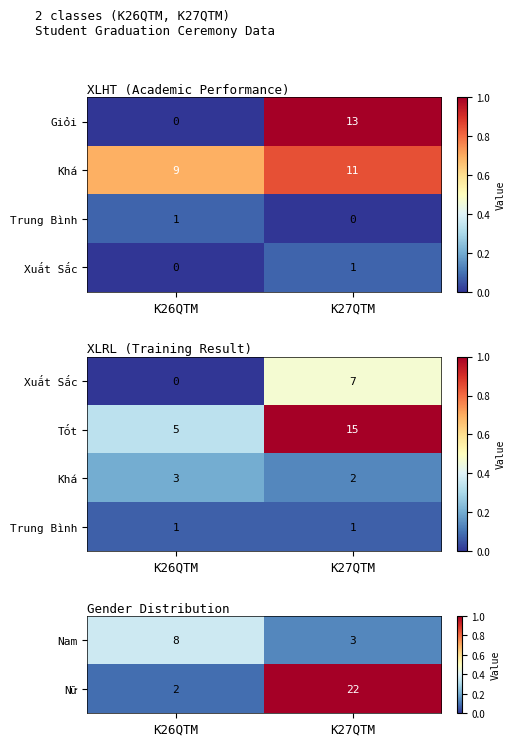

Is it true that Nam equals 3 at K27QTM?

True